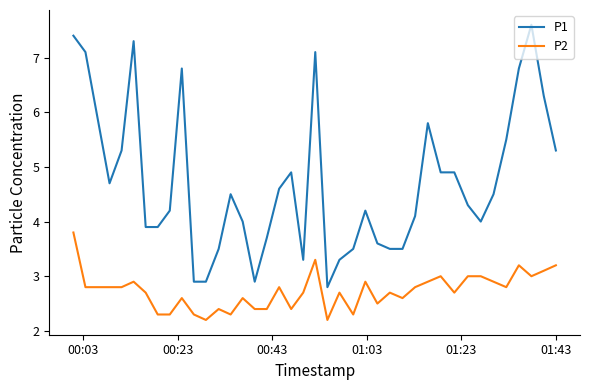

True or false: P2 and P1 intersect in this chart.

False